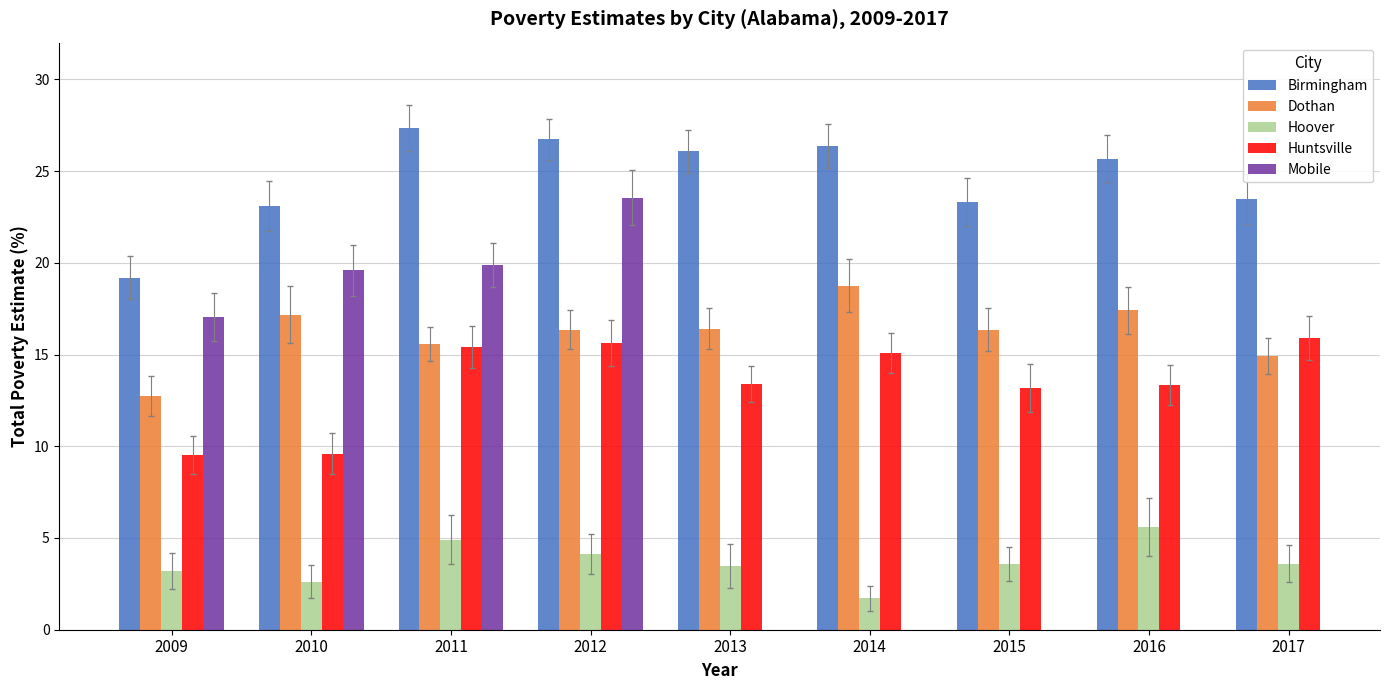

Where does the Birmingham series first go above 25?

2011